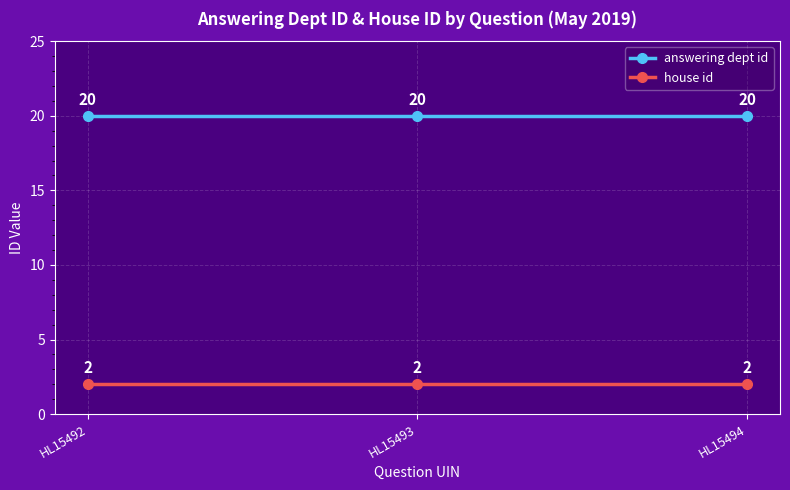

How many lines are shown in the chart?

2